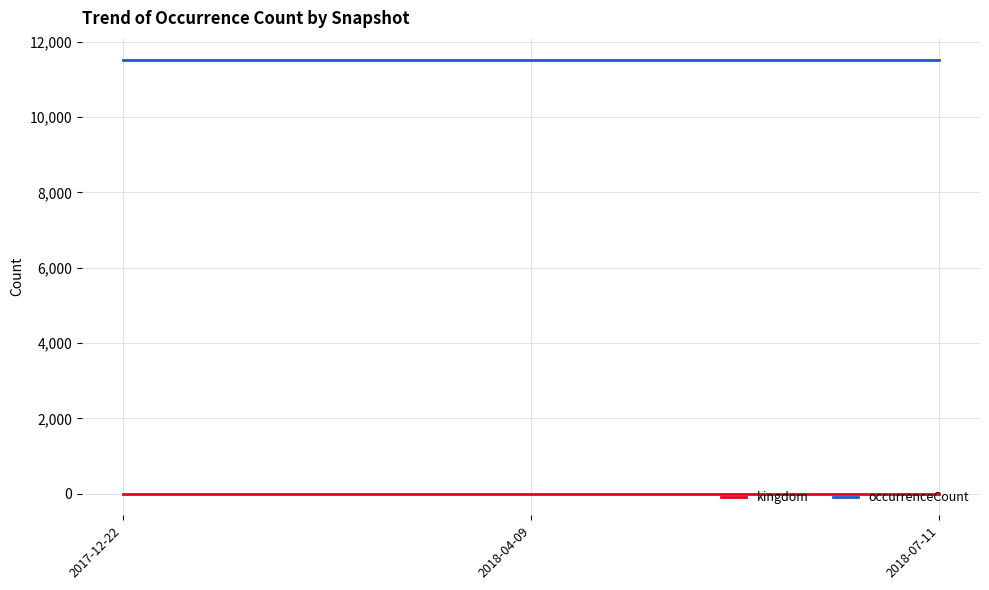

Rank the series by their maximum value, from lowest to highest.

kingdom, occurrenceCount